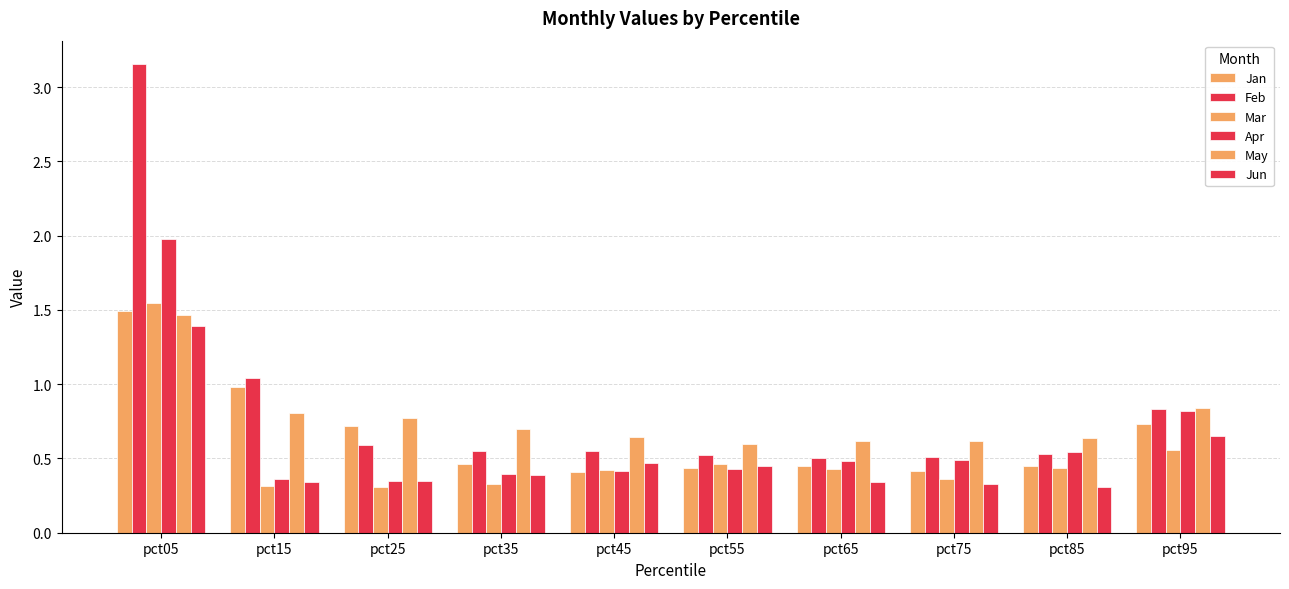

Does the chart contain stacked bars?

No